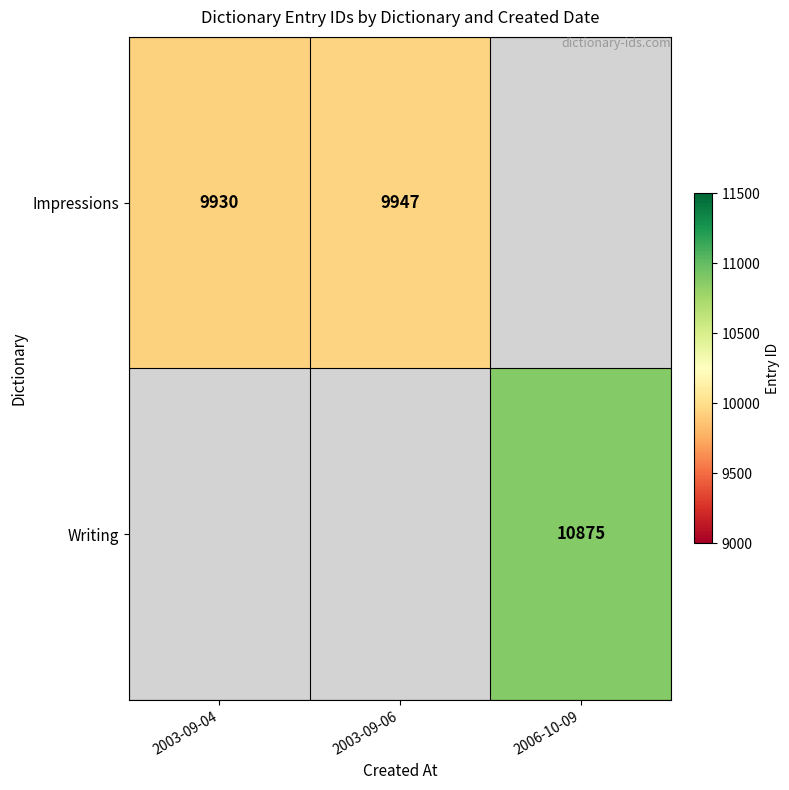

What is the sum of the Impressions values at 2003-09-04 and 2003-09-06?

19877